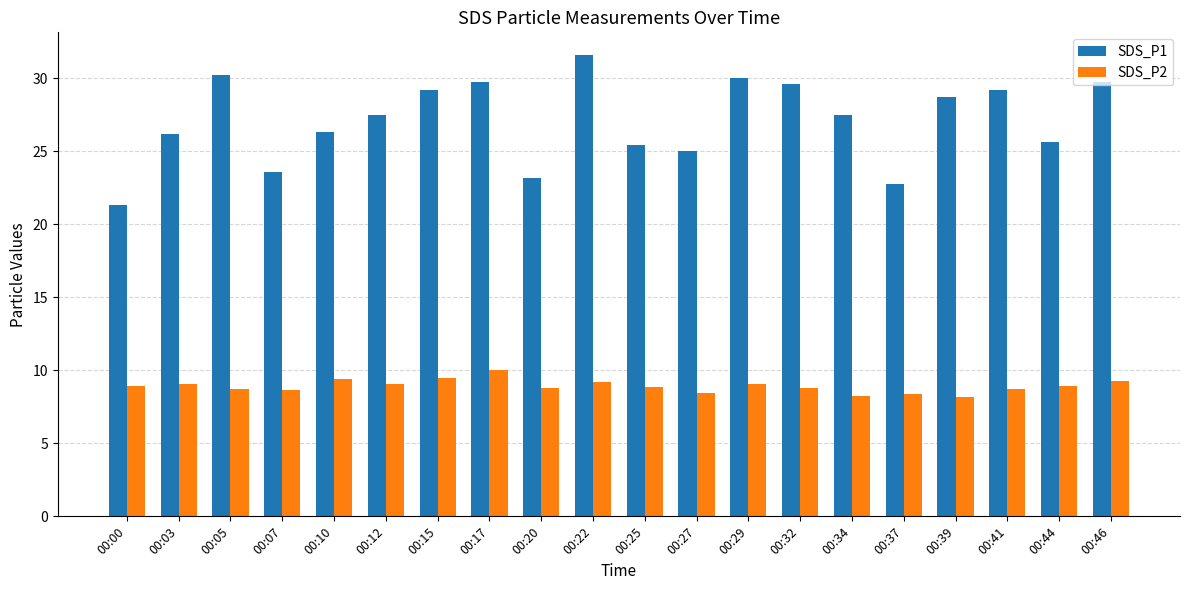

Which series has the largest total across all categories?

SDS_P1